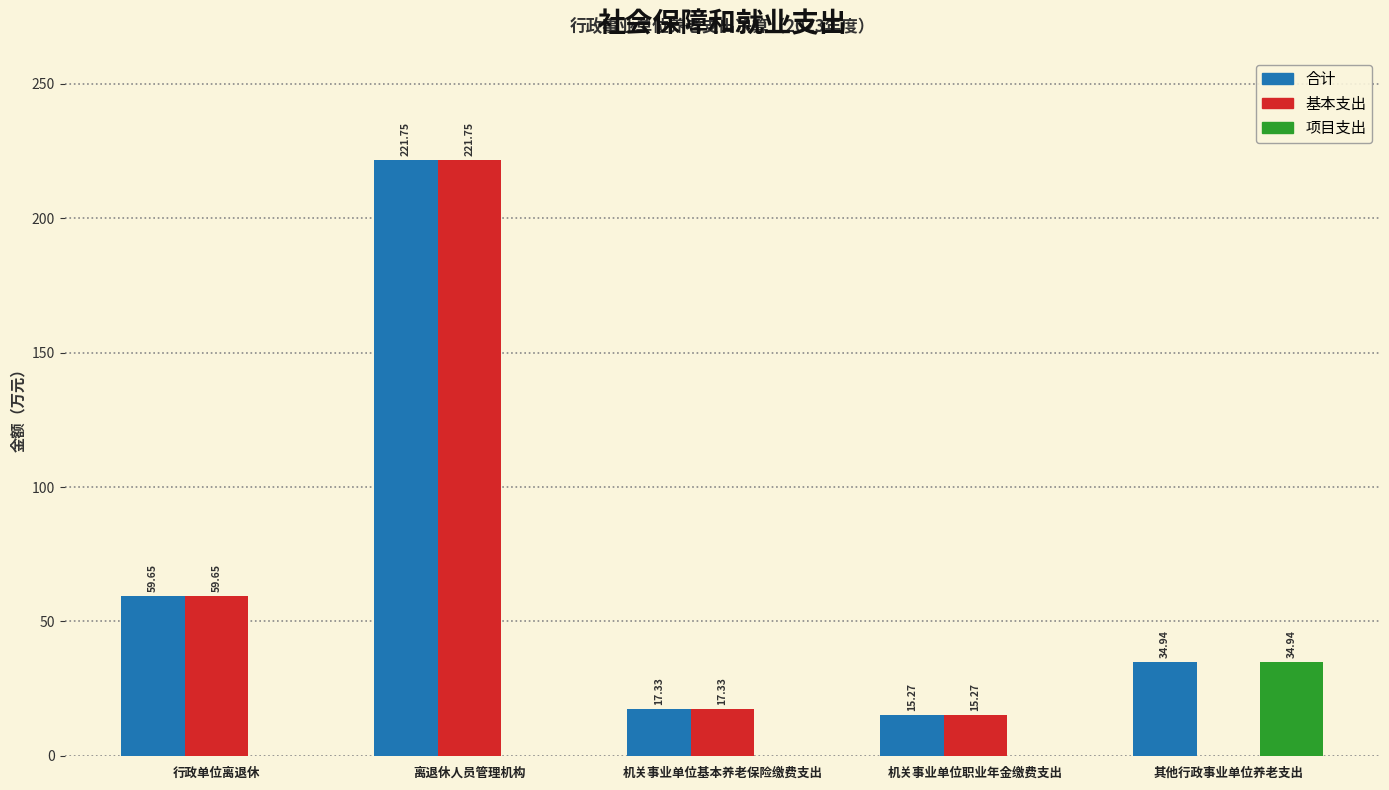

True or false: 项目支出 has a value of -12.3 at 离退休人员管理机构.

False